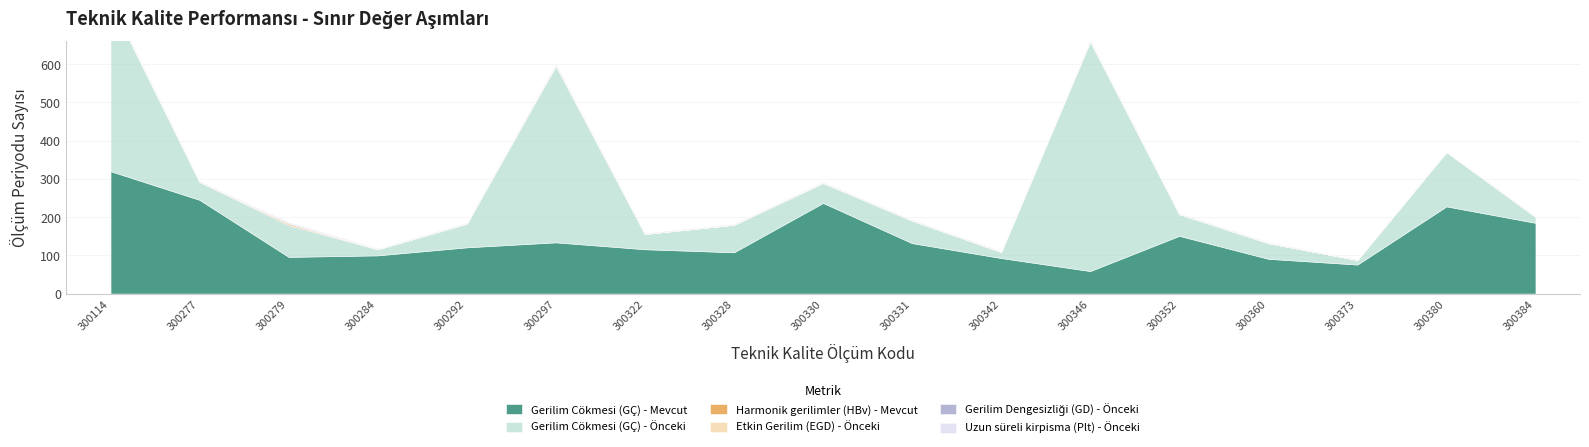

What is the difference between the second highest and second lowest values in the Etkin Gerilim (EGD) - Önceki series?

1